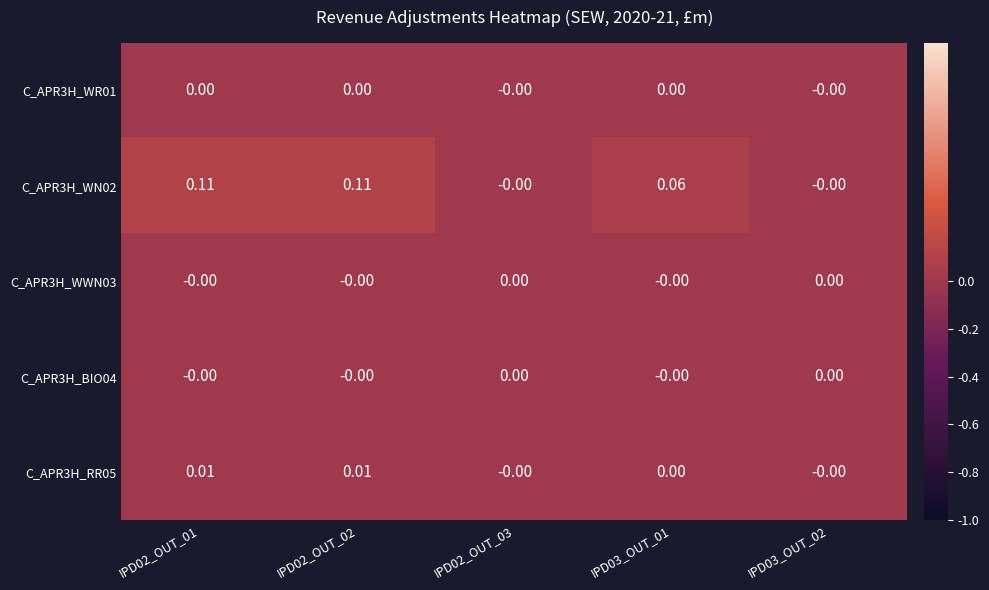

How many categories are shown in the chart?

5